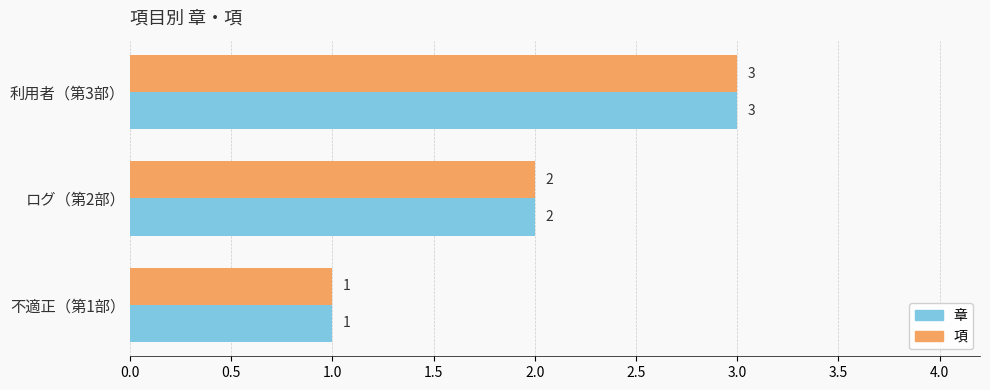

How many data points in 章 are less than 2?

1